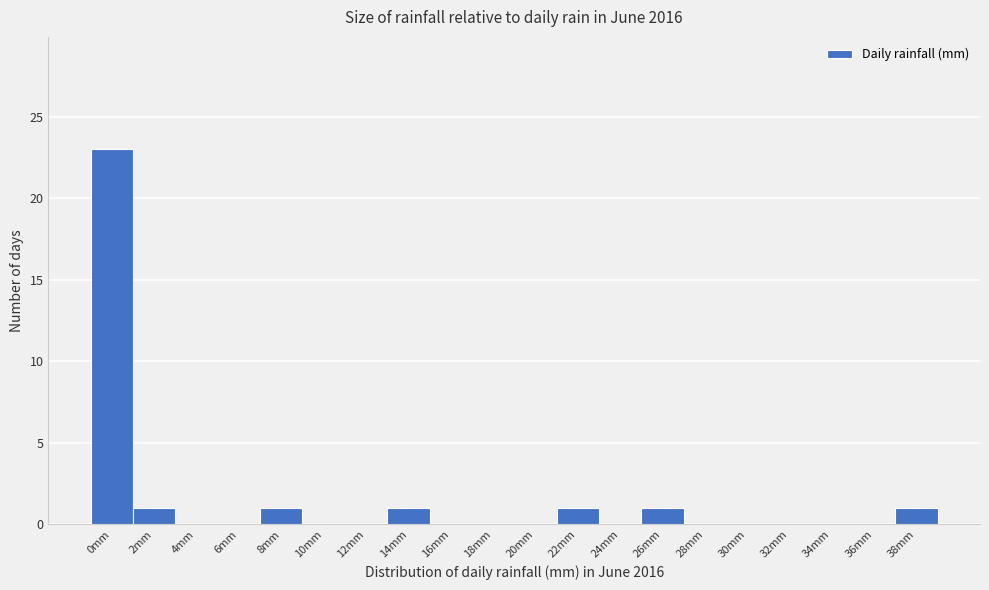

Reading left to right, transcribe this chart: for each bar, give the range it covers on the x-axis and its height. The values are not printed on the chart, so give them approximately, as read against the axis.

-1 to 1: 23
1 to 3: 1
3 to 5: 0
5 to 7: 0
7 to 9: 1
9 to 11: 0
11 to 13: 0
13 to 15: 1
15 to 17: 0
17 to 19: 0
19 to 21: 0
21 to 23: 1
23 to 25: 0
25 to 27: 1
27 to 29: 0
29 to 31: 0
31 to 33: 0
33 to 35: 0
35 to 37: 0
37 to 39: 1